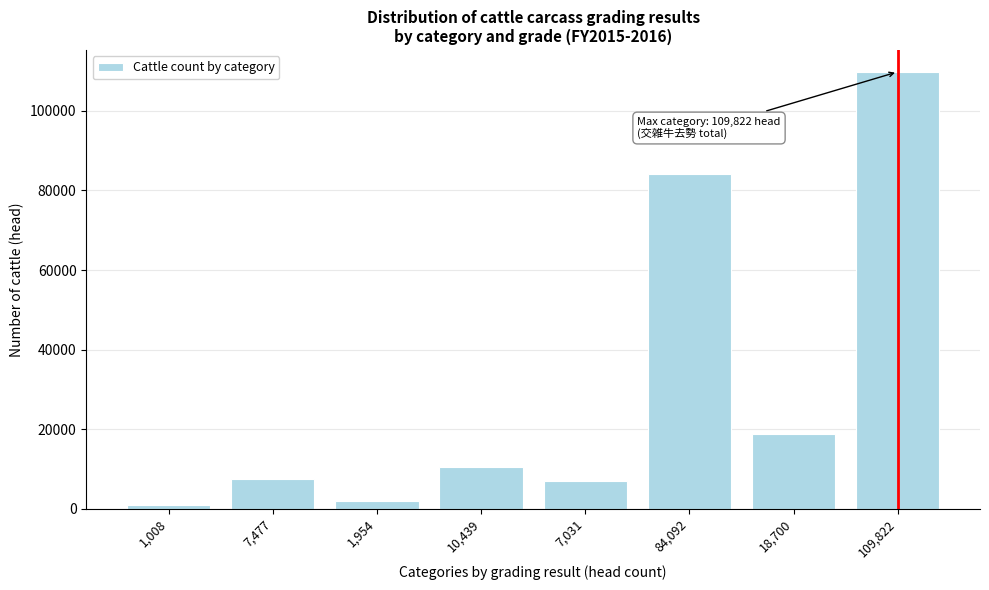

Which has a higher value, 84,092 or 7,031?

84,092